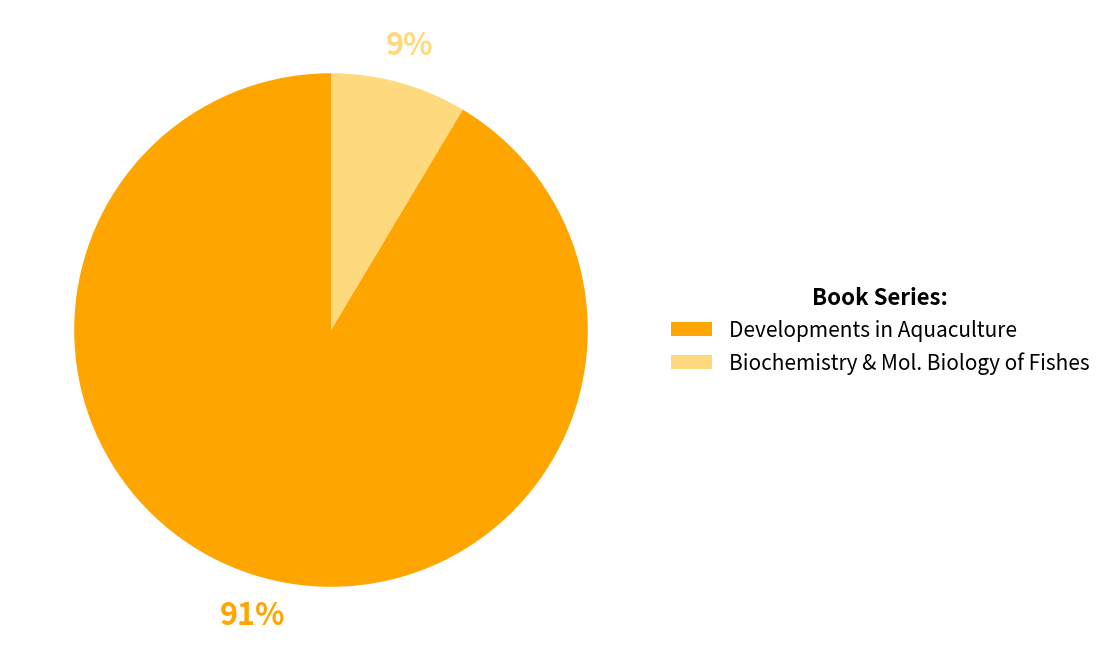

Rank the categories by value from highest to lowest.

Developments in Aquaculture, Biochemistry & Mol. Biology of Fishes